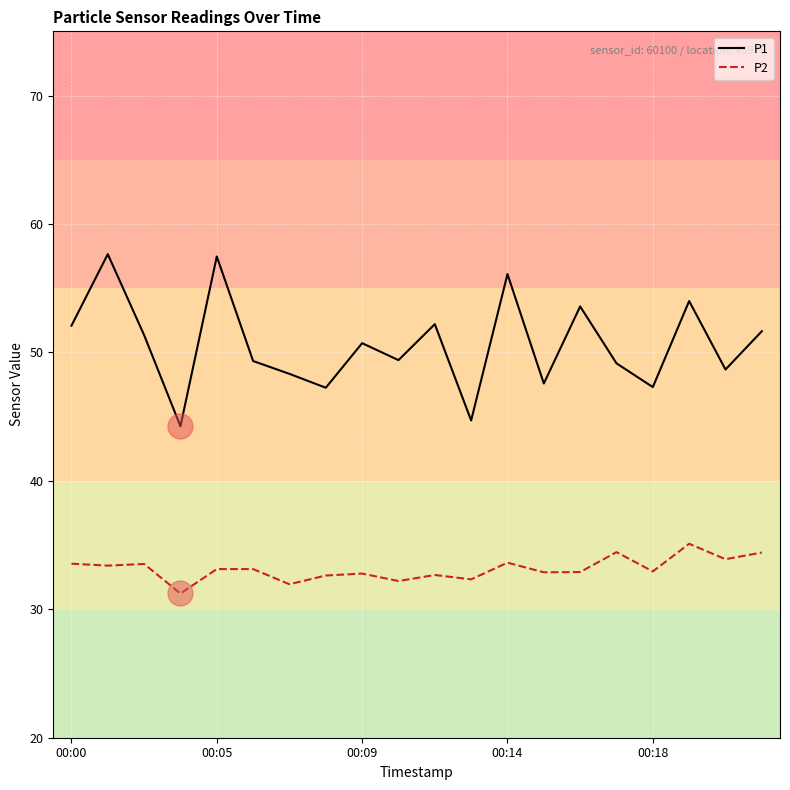

Which series has the largest total across all categories?

P1